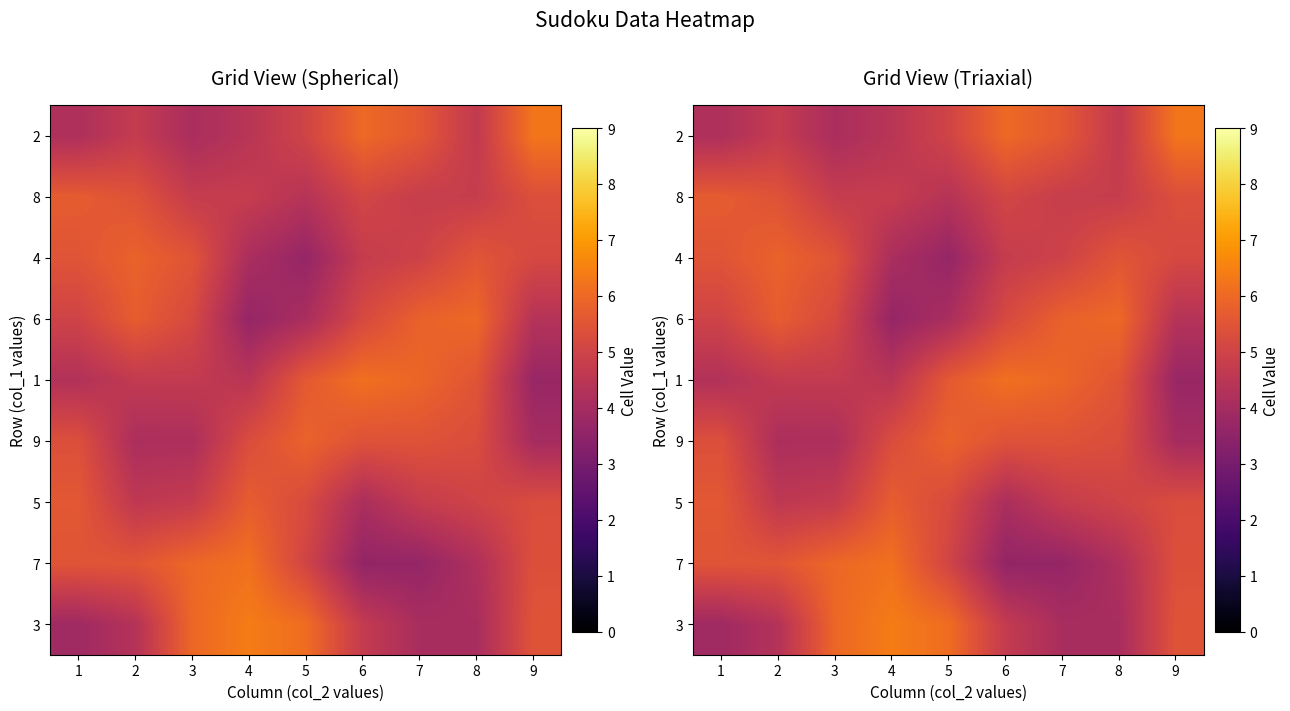

What is the difference between the highest and lowest values at 6?

2.6